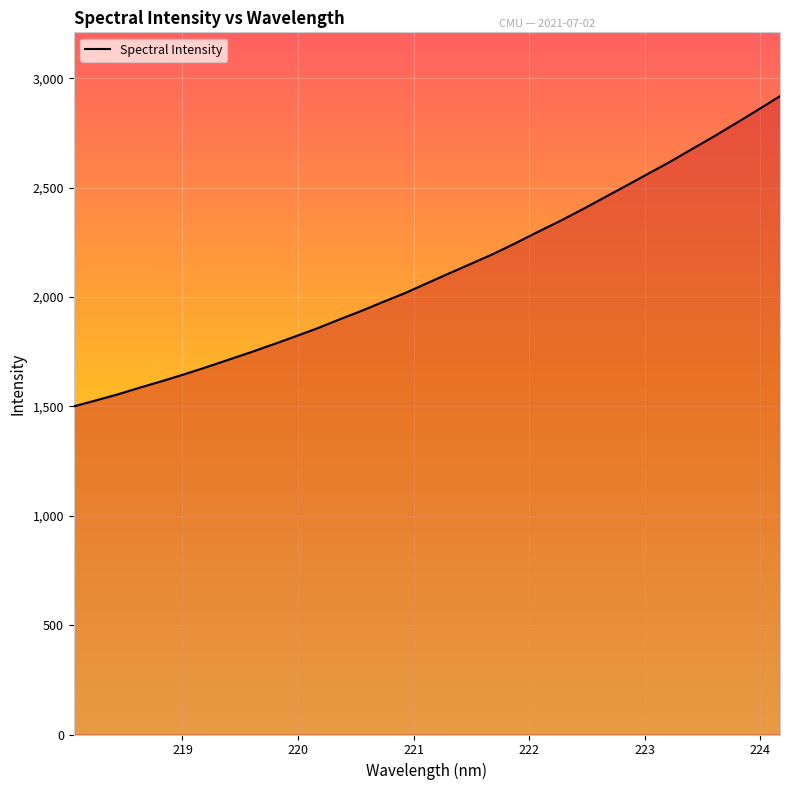

How many lines are shown in the chart?

1